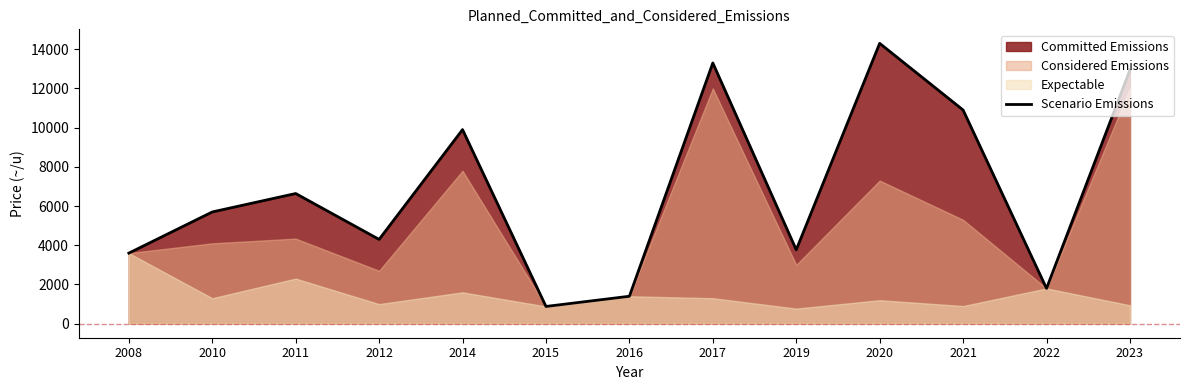

Rank the categories by value from highest to lowest.

2020, 2017, 2023, 2021, 2014, 2011, 2010, 2012, 2019, 2008, 2022, 2016, 2015